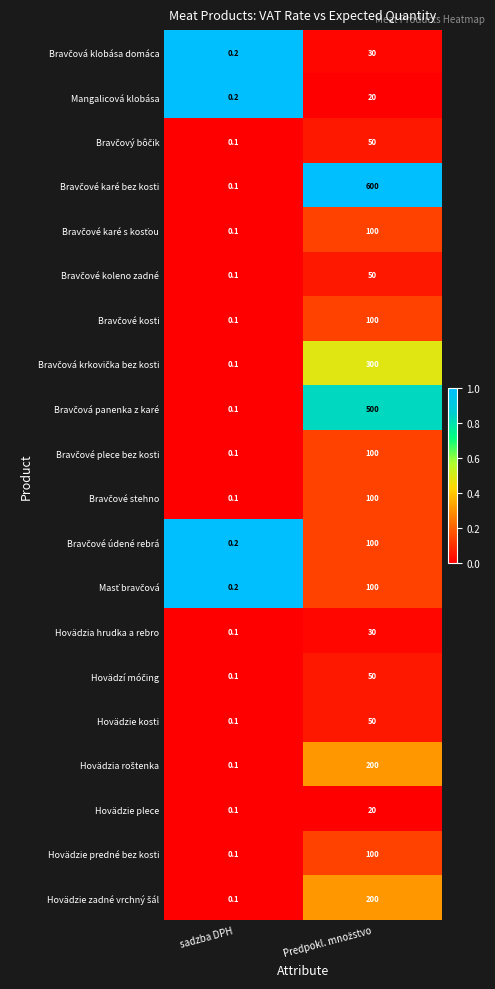

Where is Mangalicová klobása nearest to the value 10?

sadzba DPH